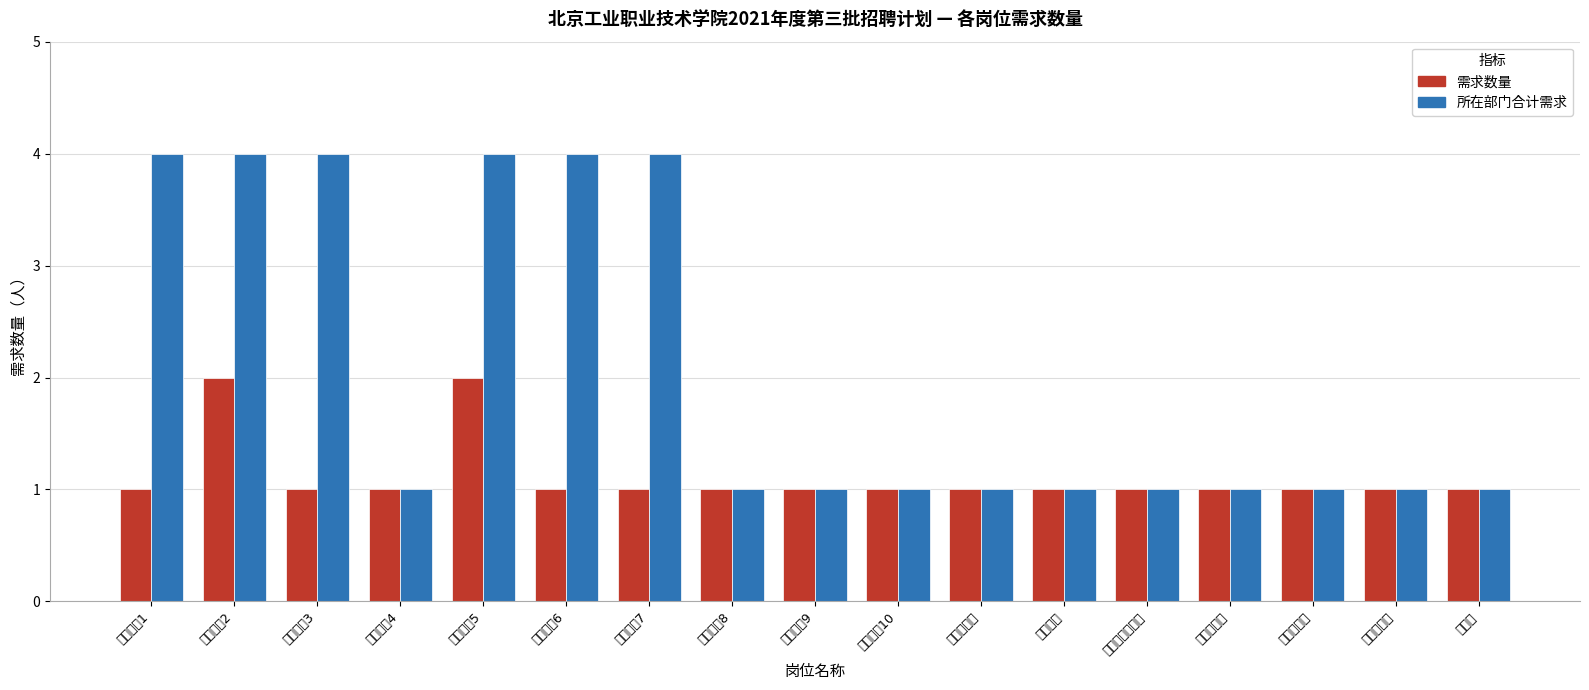

Reading right to left, what are all the values shown in this chart?

需求数量: 会计岗=1	系统管理员=1	发展规划岗=1	教材管理岗=1	教师思政工作岗=1	机要秘书=1	专职辅导员=1	专任教师10=1	专任教师9=1	专任教师8=1	专任教师7=1	专任教师6=1	专任教师5=2	专任教师4=1	专任教师3=1	专任教师2=2	专任教师1=1
所在部门合计需求: 会计岗=1	系统管理员=1	发展规划岗=1	教材管理岗=1	教师思政工作岗=1	机要秘书=1	专职辅导员=1	专任教师10=1	专任教师9=1	专任教师8=1	专任教师7=4	专任教师6=4	专任教师5=4	专任教师4=1	专任教师3=4	专任教师2=4	专任教师1=4